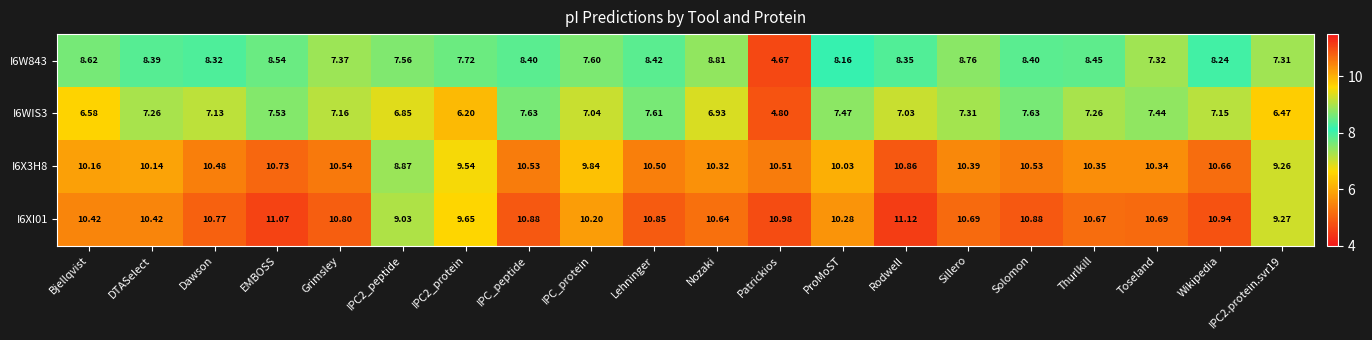

Is the value of I6XI01 at Wikipedia greater than the value of I6W843 at IPC_protein?

Yes